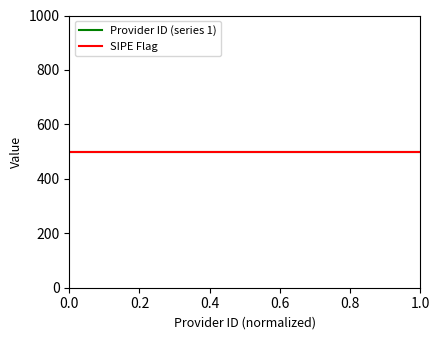

What is the lowest value of the SIPE Flag series?

500.0